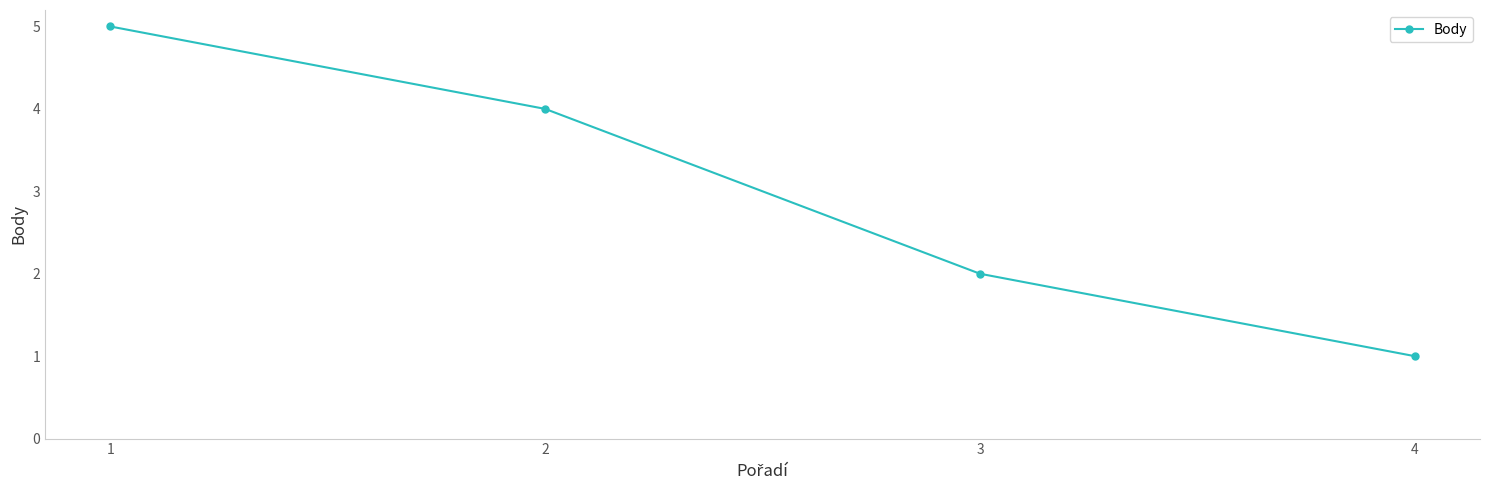

What is the change in value from 2 to 4?

-3